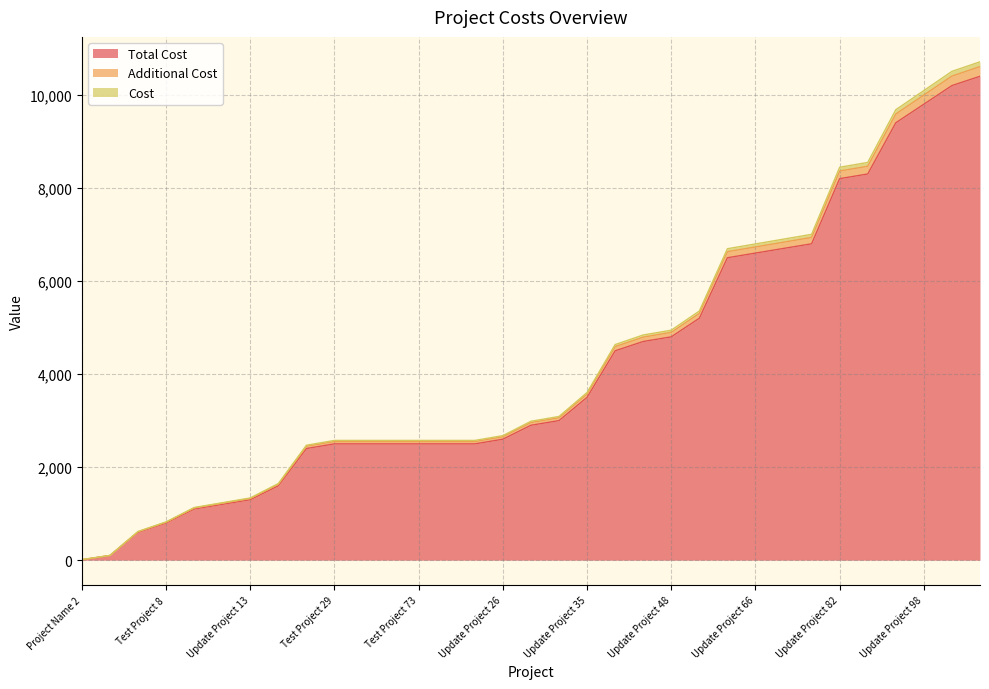

Where does the Total Cost series first go above 2900?

Update Project 30